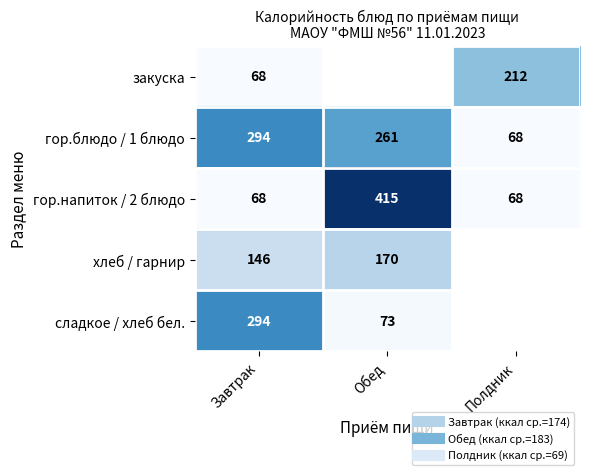

Is the value of хлеб / гарнир at Завтрак greater than the value of закуска at Обед?

No